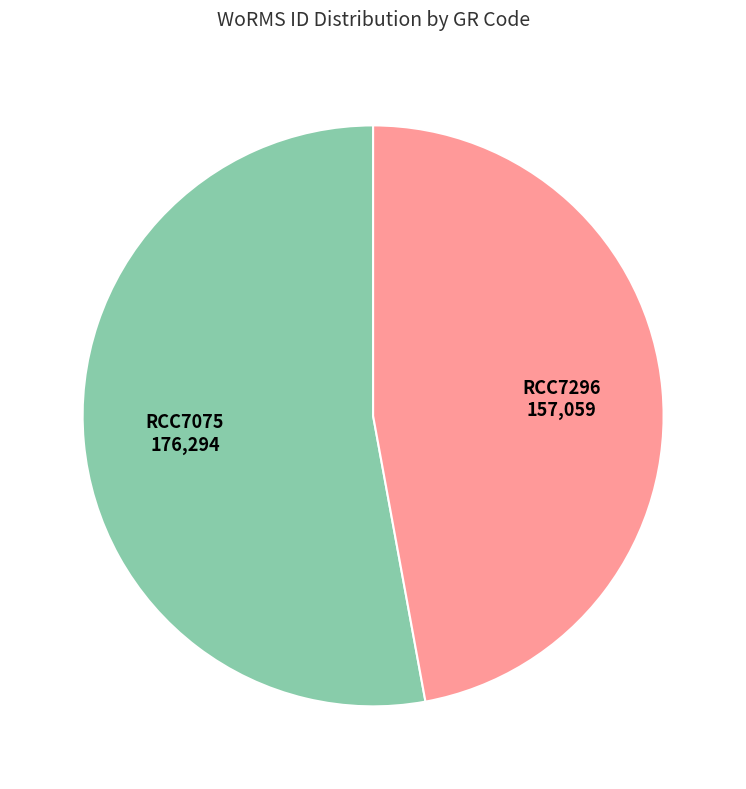

Is there any slice that represents more than half of the pie?

Yes